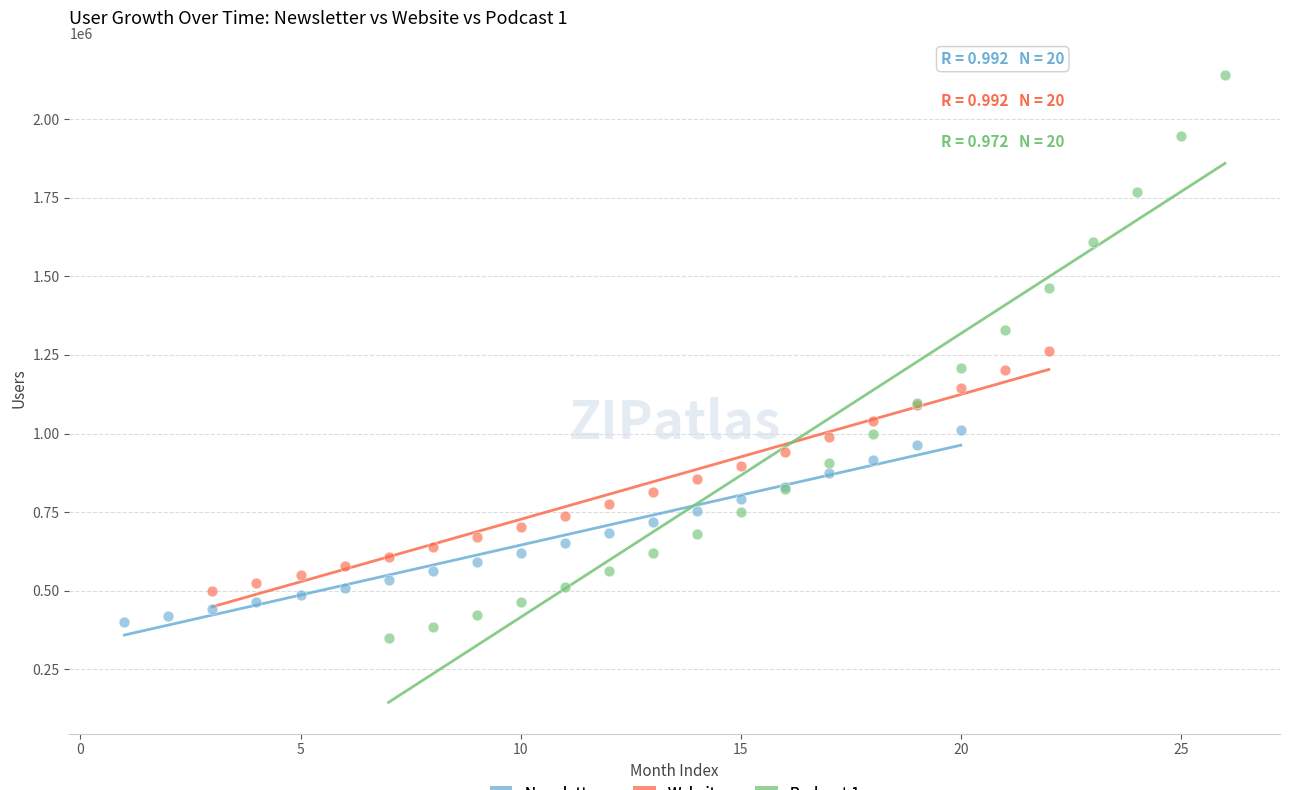

Which series has the widest spread of Y values?

Podcast 1